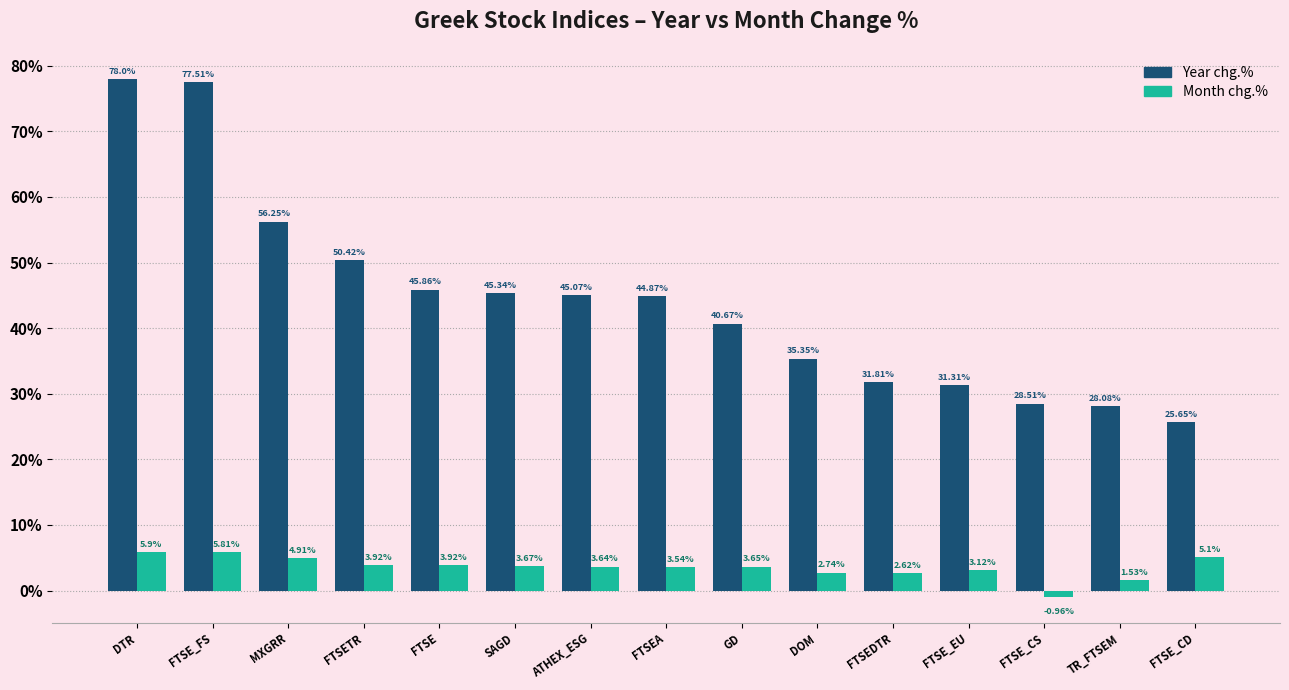

What are all the series names shown in the legend?

Year chg.%, Month chg.%